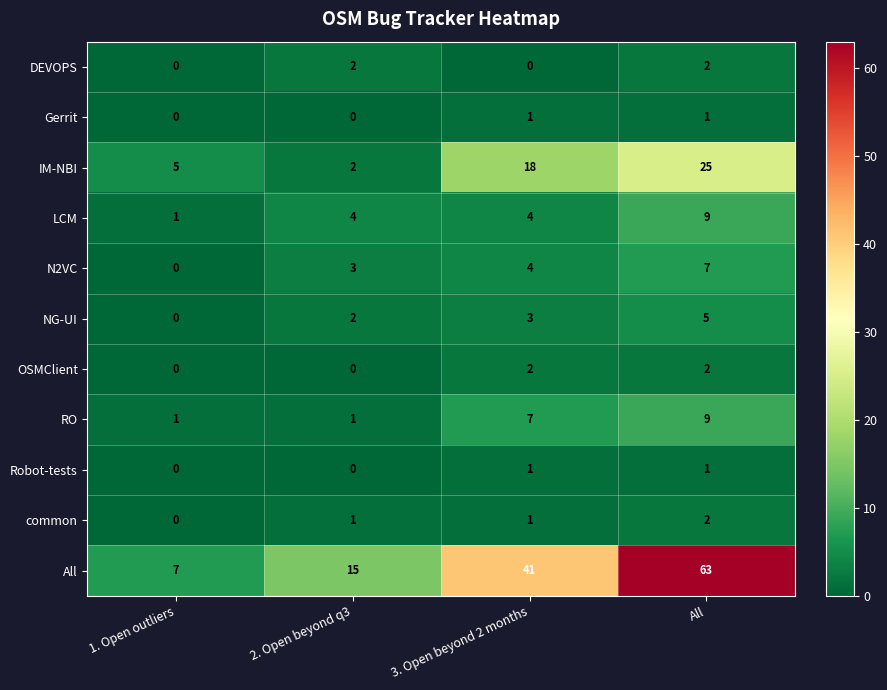

Is it true that OSMClient equals 2 at 3. Open beyond 2 months?

True